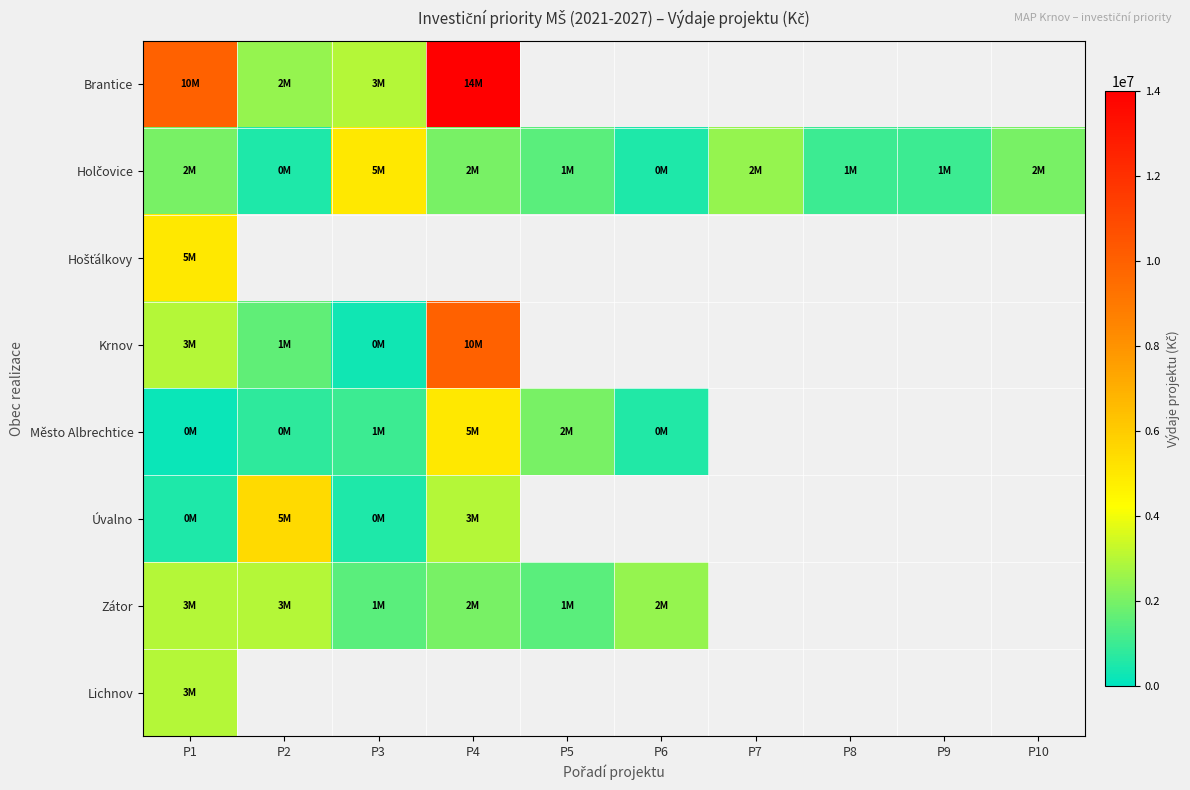

At which category does the chart reach its minimum across all series?

P1